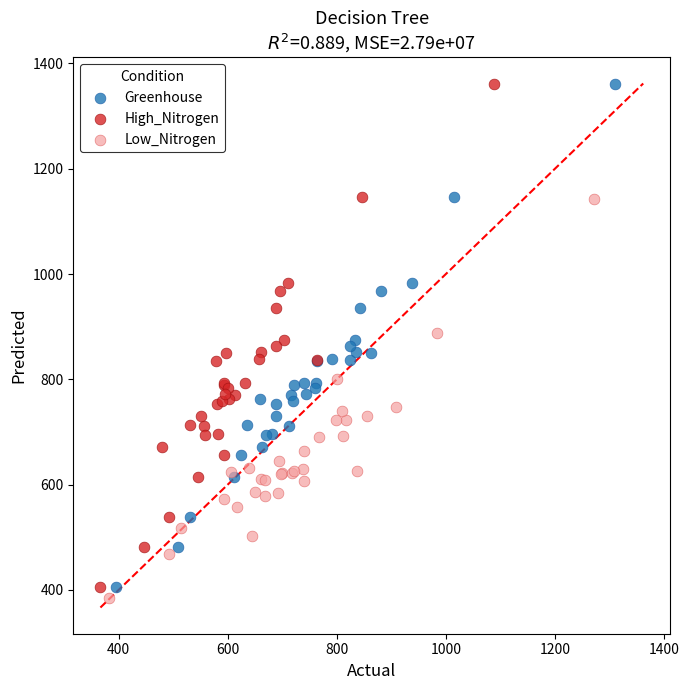

Which series contains the lowest Y value?

Low_Nitrogen